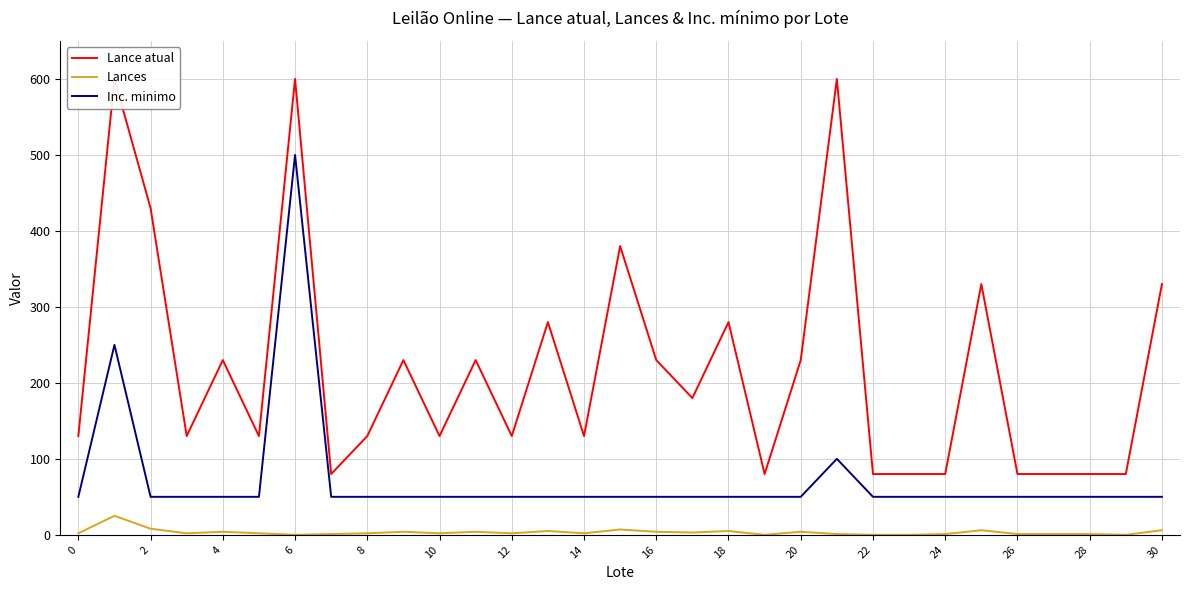

Count the number of data series in this chart.

3